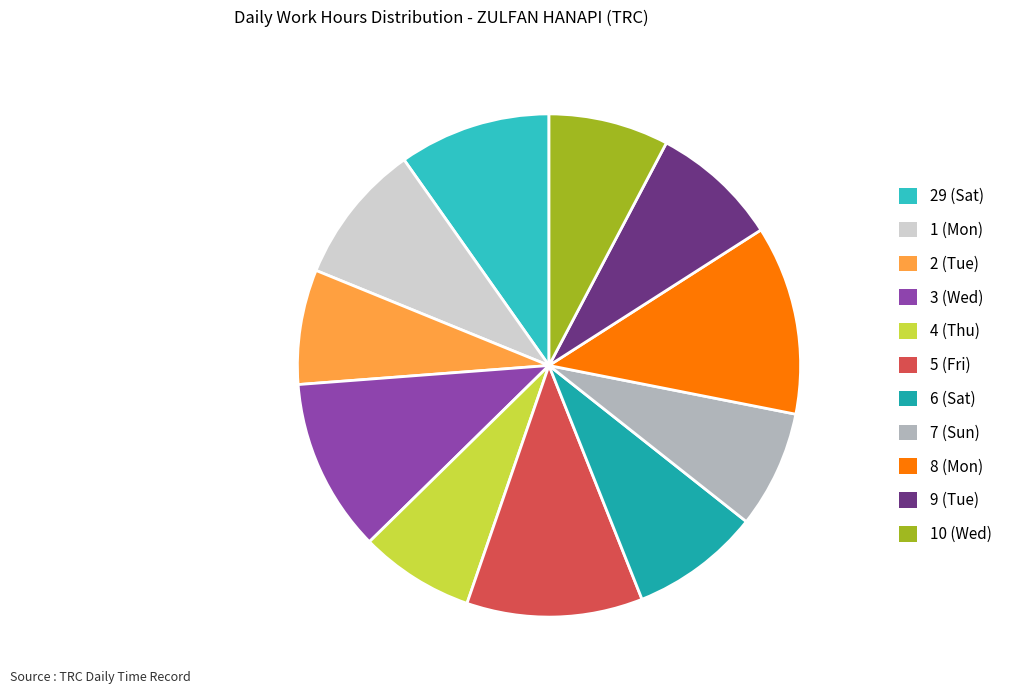

Count the number of slices in the pie.

11